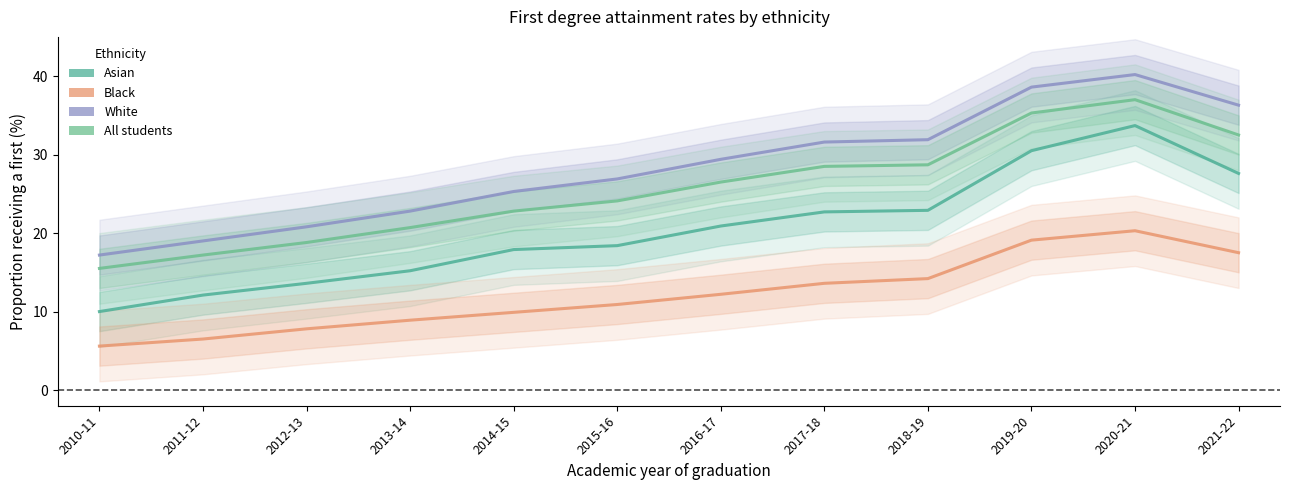

Is the value of All students at 2020-21 greater than the value of Asian at 2013-14?

Yes